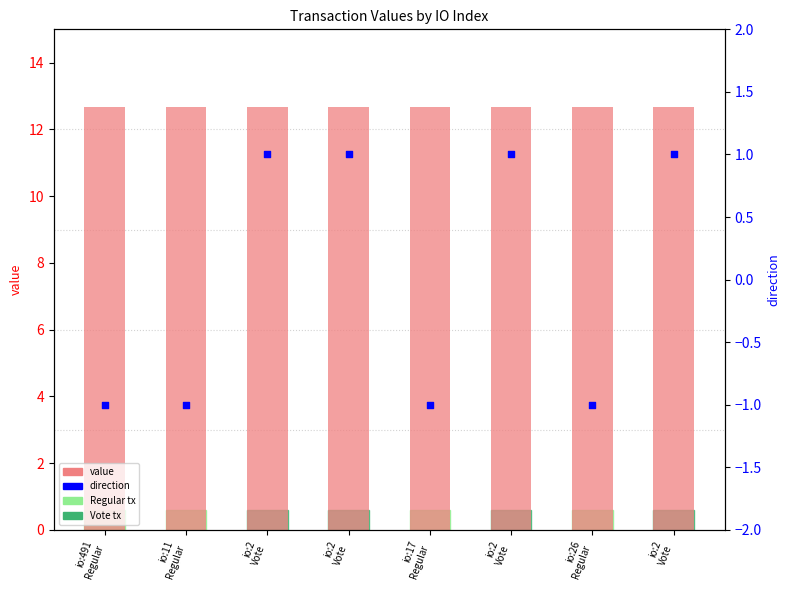

Which series contains the highest Y value?

value